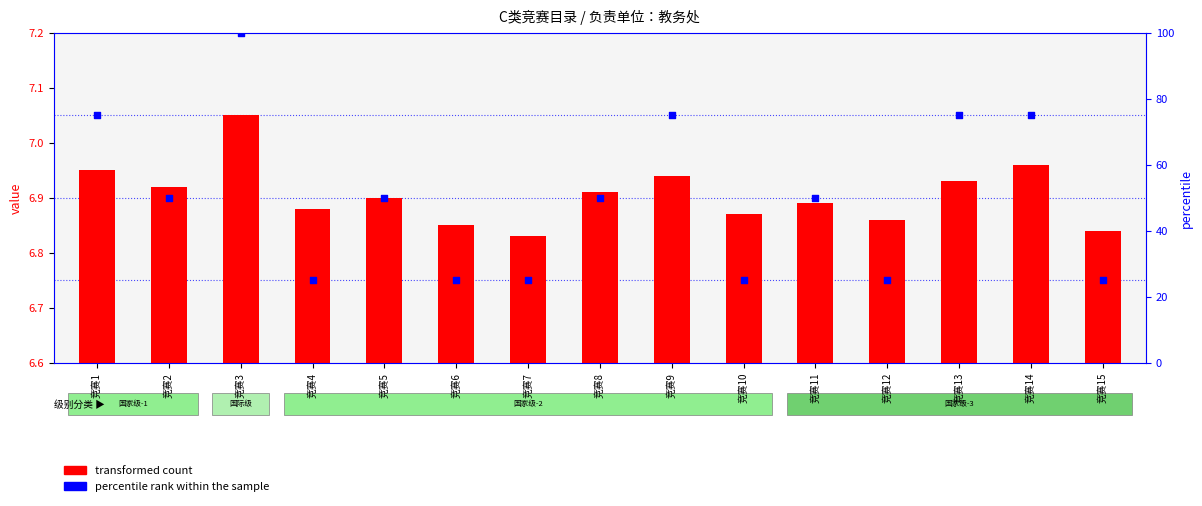

At which category is the sum across all series the highest?

竞赛3